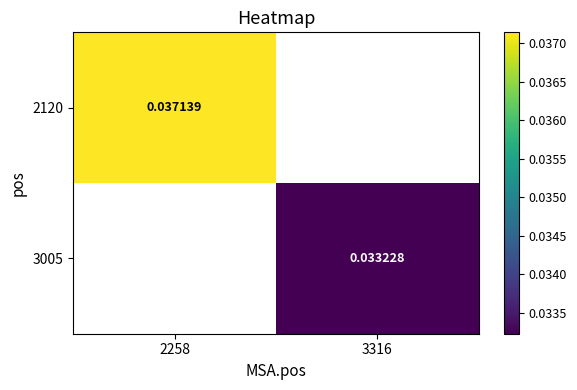

Is the value of 2120 at 2258 greater than the value of 3005 at 3316?

Yes